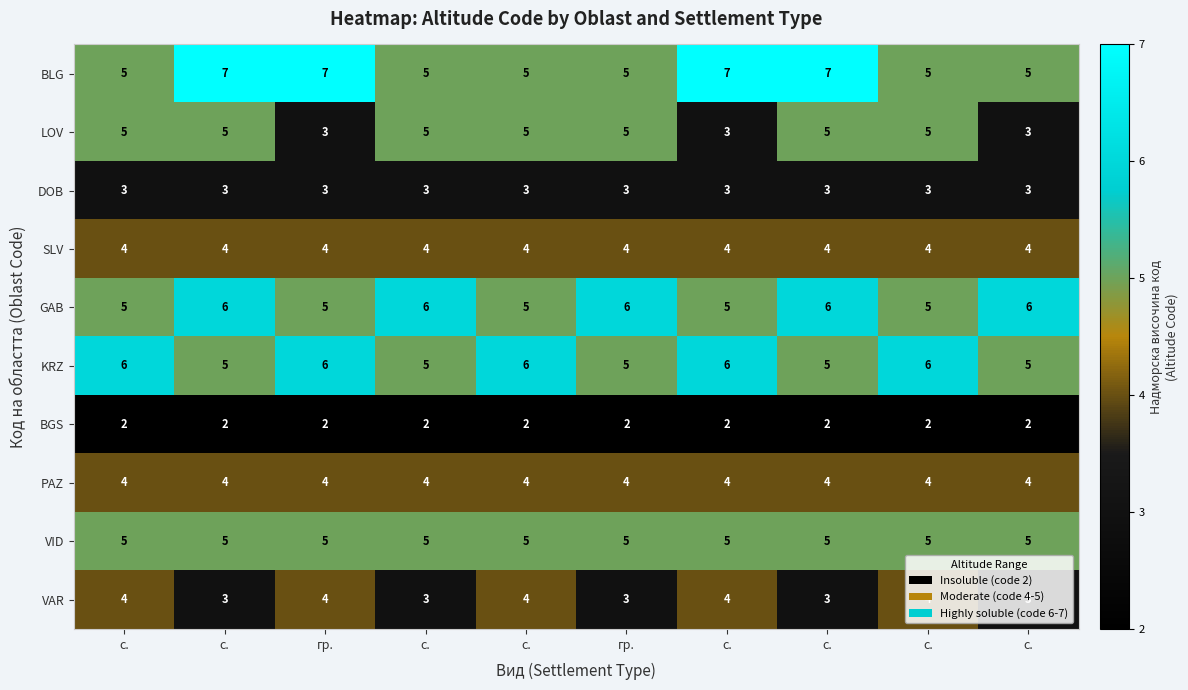

At how many categories does at least one series exceed 6?

4